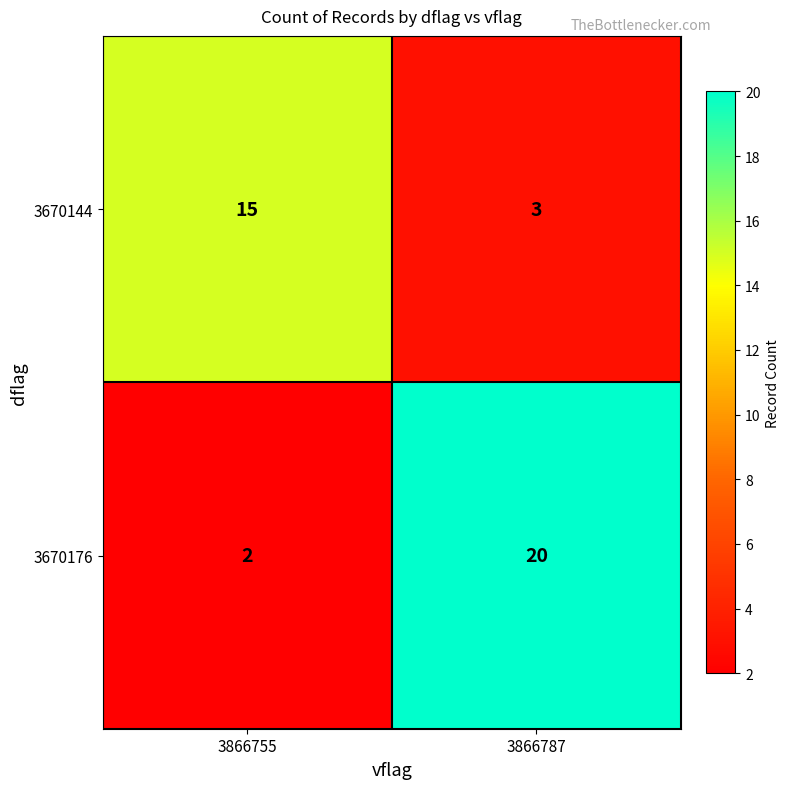

Reading left to right, extract all data points from this chart.

3670144: 15	3
3670176: 2	20